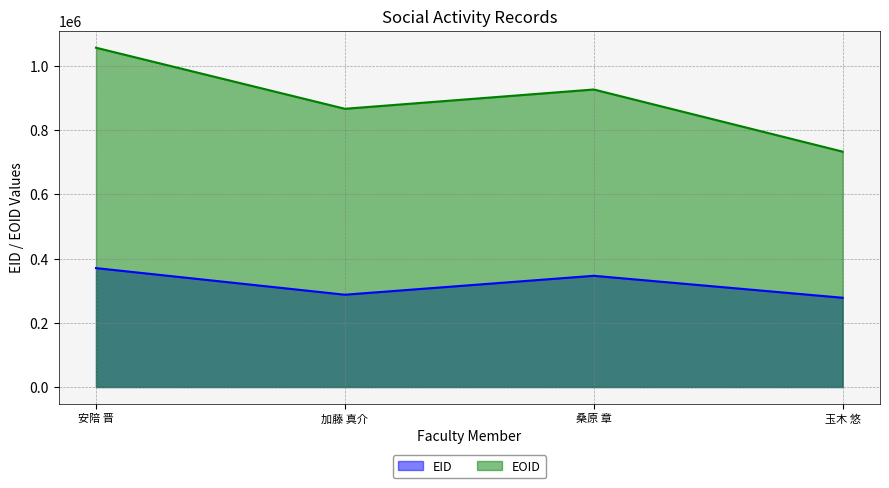

Between 桑原 章 and 玉木 悠, which is larger?

桑原 章